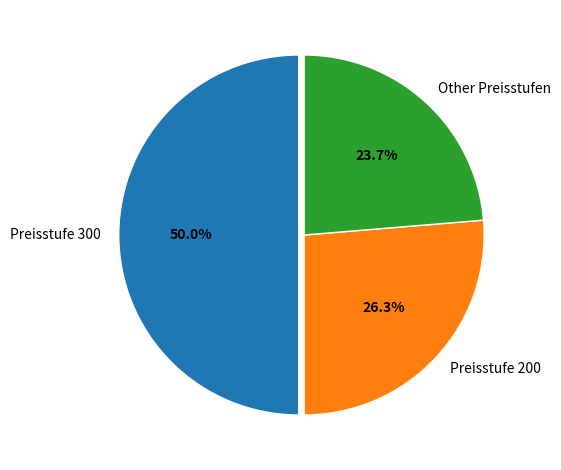

Does Preisstufe 200 represent more than half of the total?

No